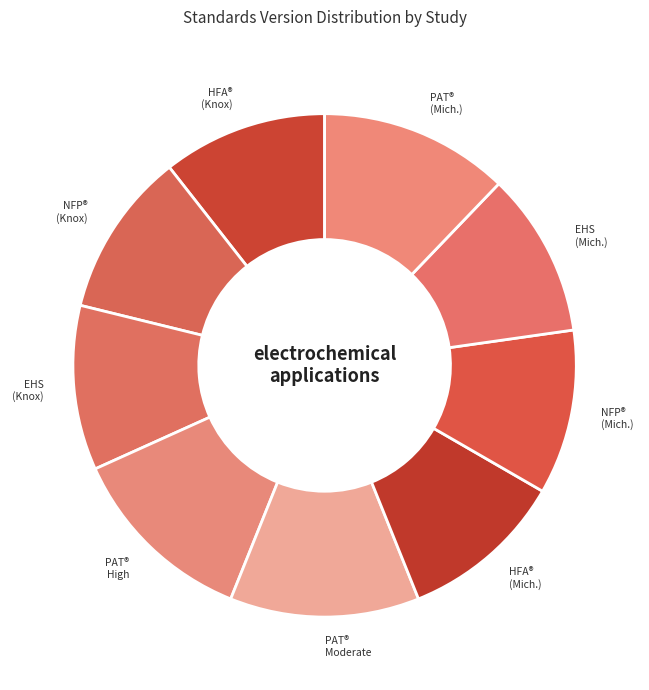

Is there any slice that represents more than half of the pie?

No